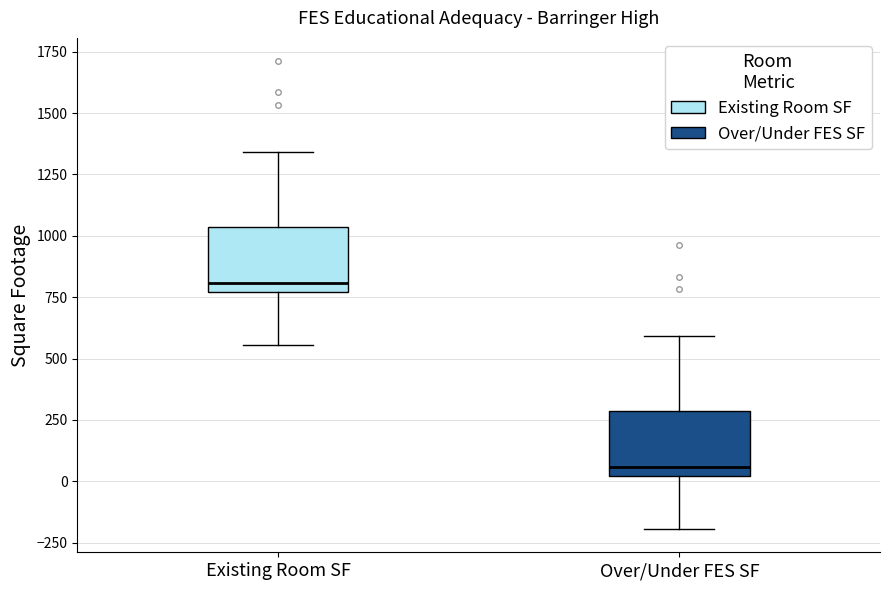

Reading left to right, transcribe this box plot: for each box, give where its median line is, the range the box spans, and where its two whiskers end, as read against the y-axis. The values are not printed on the chart, so give them approximately, as read against the axis.

Existing Room SF: median 800, box 750 to 1050, whiskers 550 to 1350
Over/Under FES SF: median 50, box 0 to 300, whiskers -200 to 600